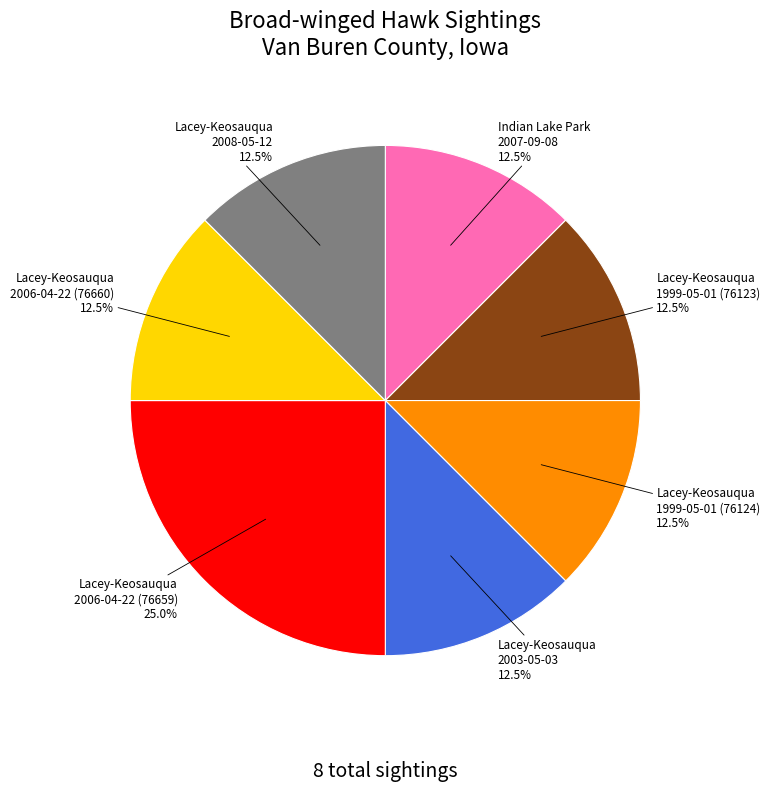

How many slices are in this pie chart?

7